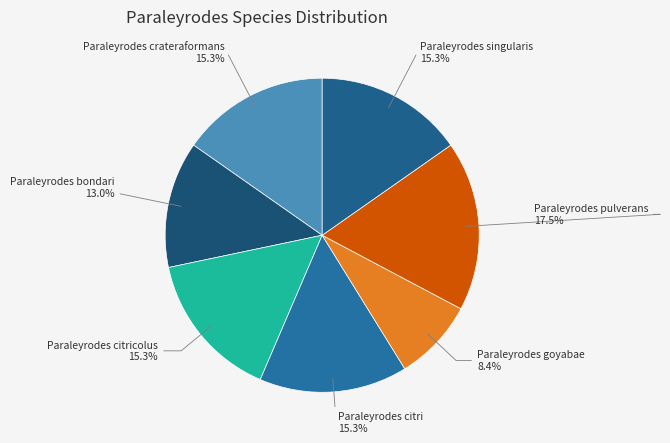

To the nearest percent, what is the average slice percentage?

14%